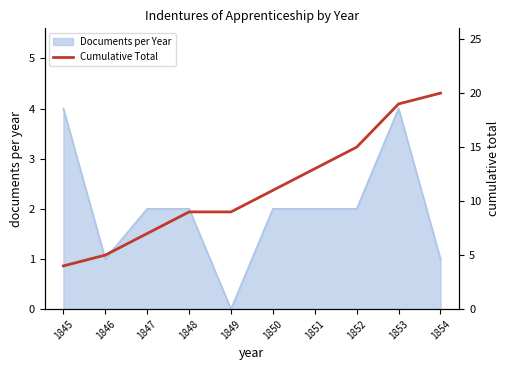

Reading right to left, extract all data points from this chart.

1854=20	1853=19	1852=15	1851=13	1850=11	1849=9	1848=9	1847=7	1846=5	1845=4